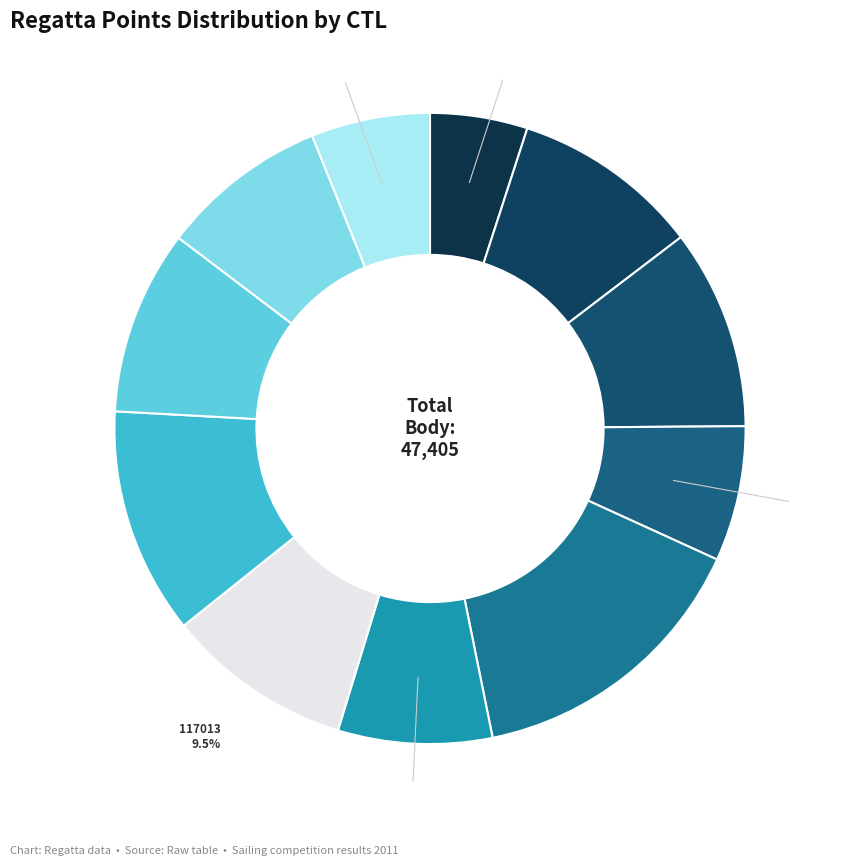

To the nearest percent, what is the combined percentage of 113109 and 111122?

21%